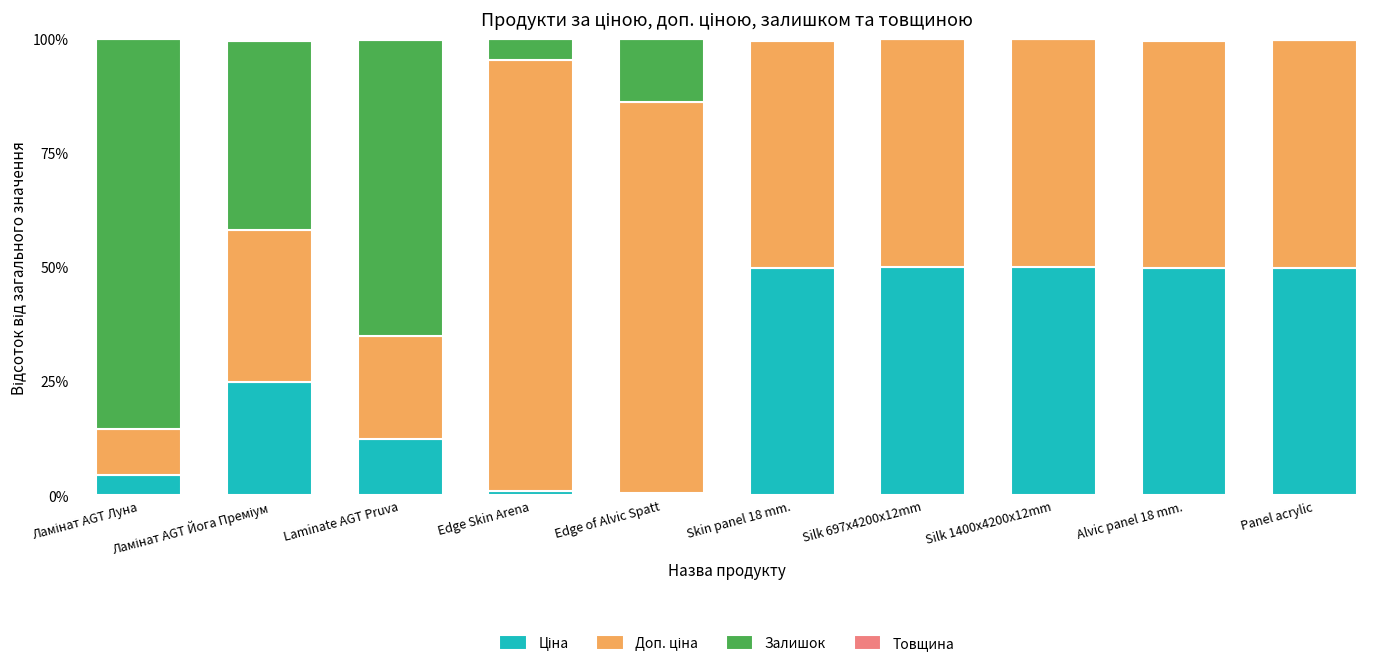

Are the bars grouped side by side (vs. stacked)?

No